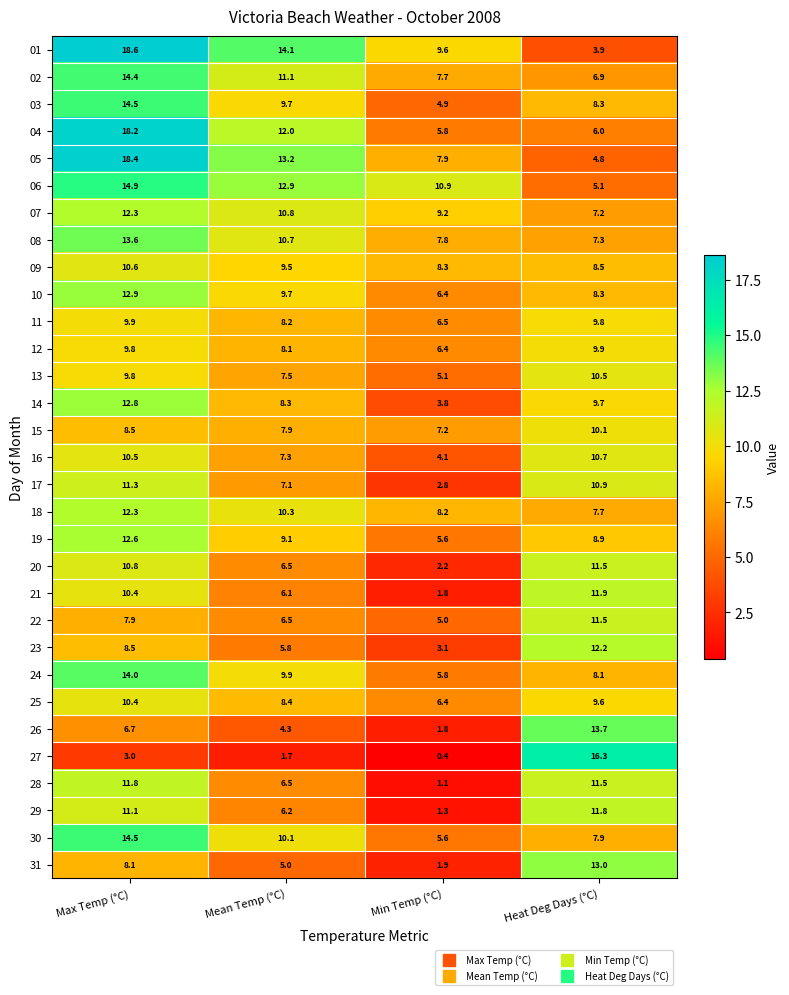

The value of 04 at Heat Deg Days (°C) is 10.7. True or false?

False